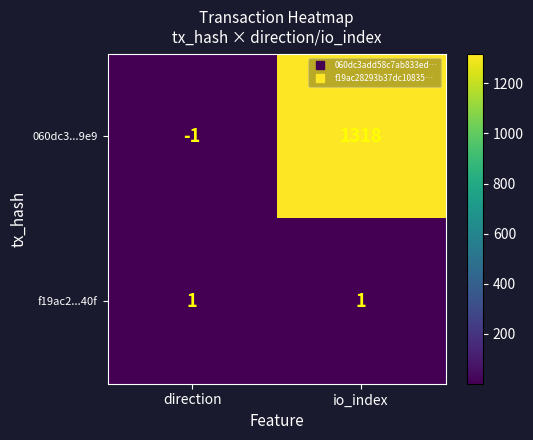

Is it true that f19ac2...40f equals 2 at io_index?

False